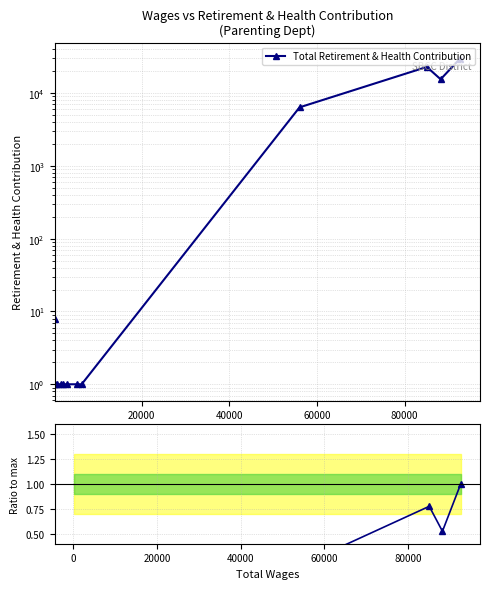

The Total Retirement & Health Contribution series shows 1.7 at 11. True or false?

False